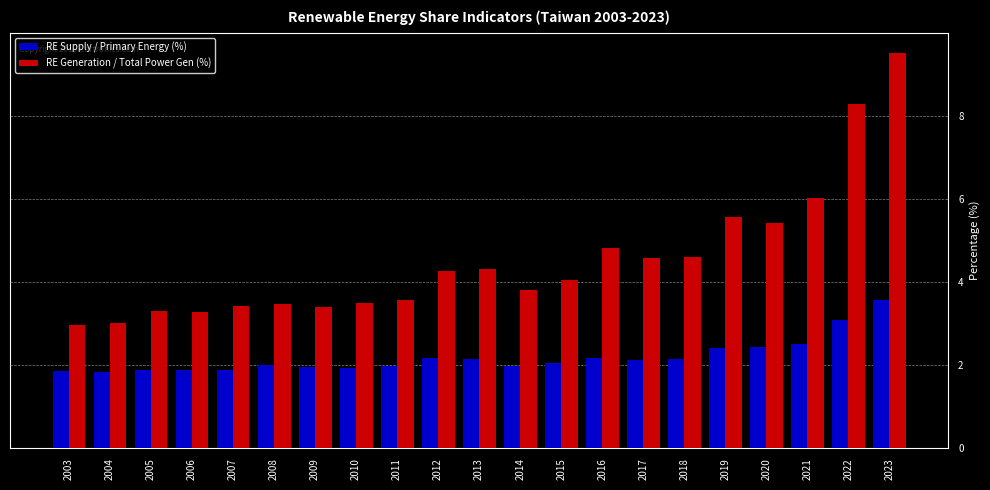

Is it true that RE Supply / Primary Energy (%) equals 2.4 at 2020?

True